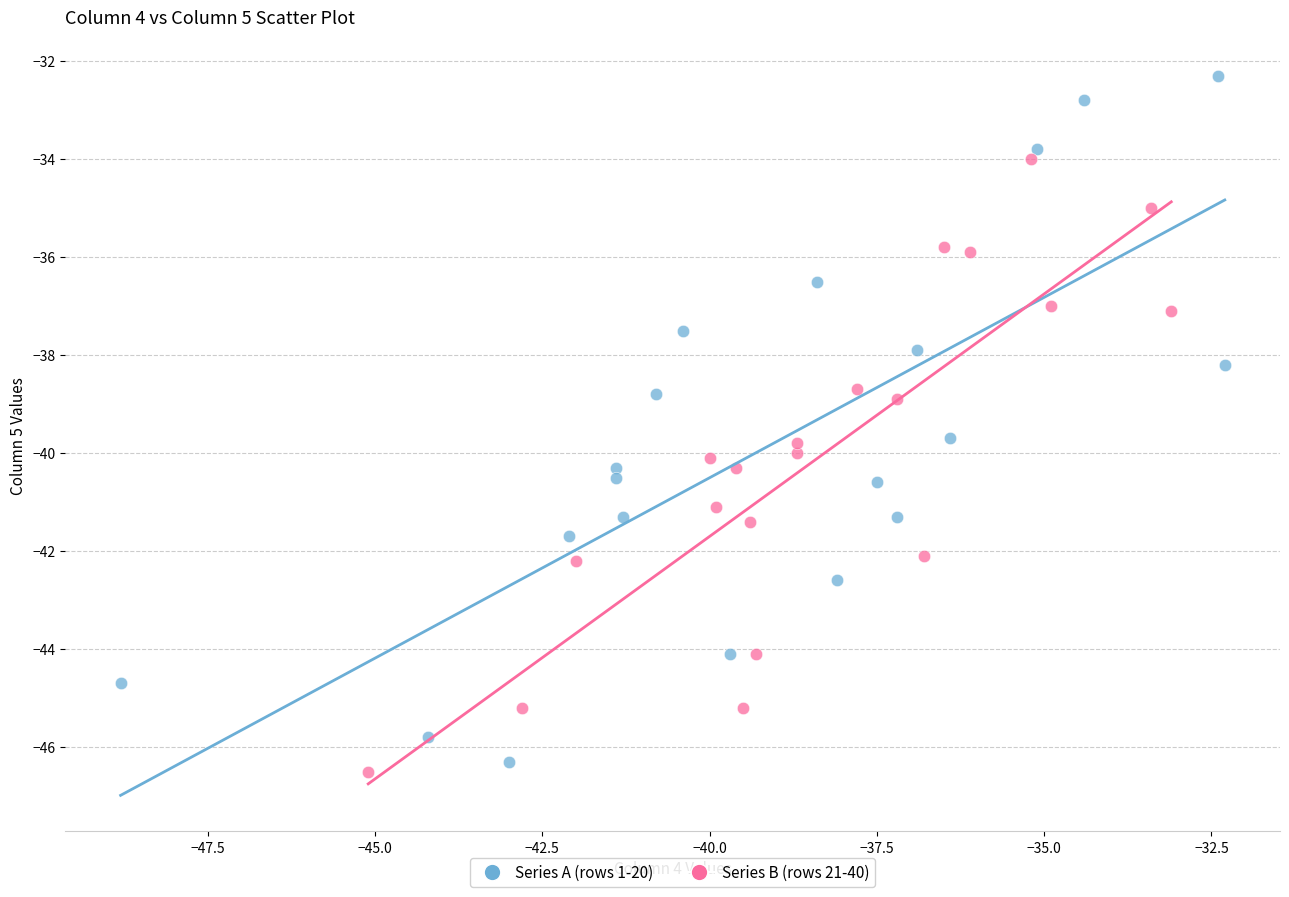

Which series has the widest spread of Y values?

Series A (rows 1-20)